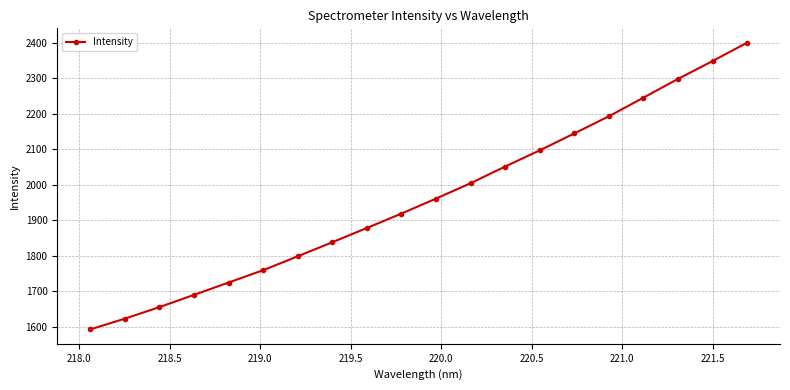

How many data points does each series have?

20